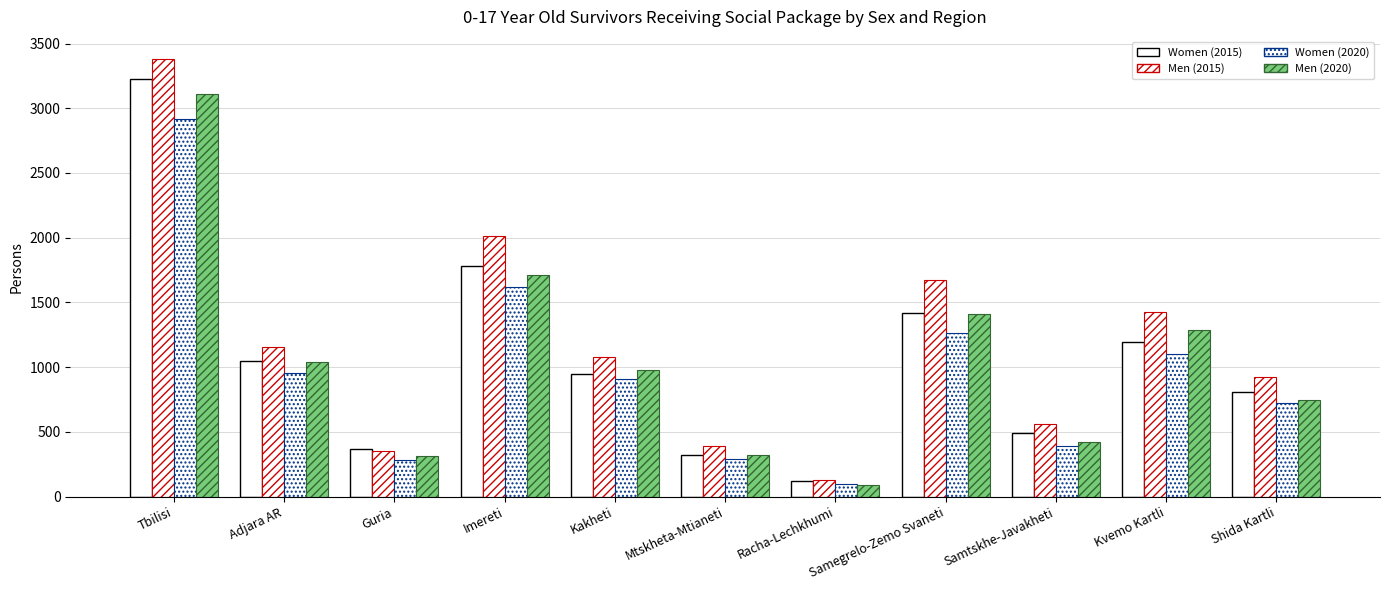

How many data points in Men (2015) are less than 1077?

5